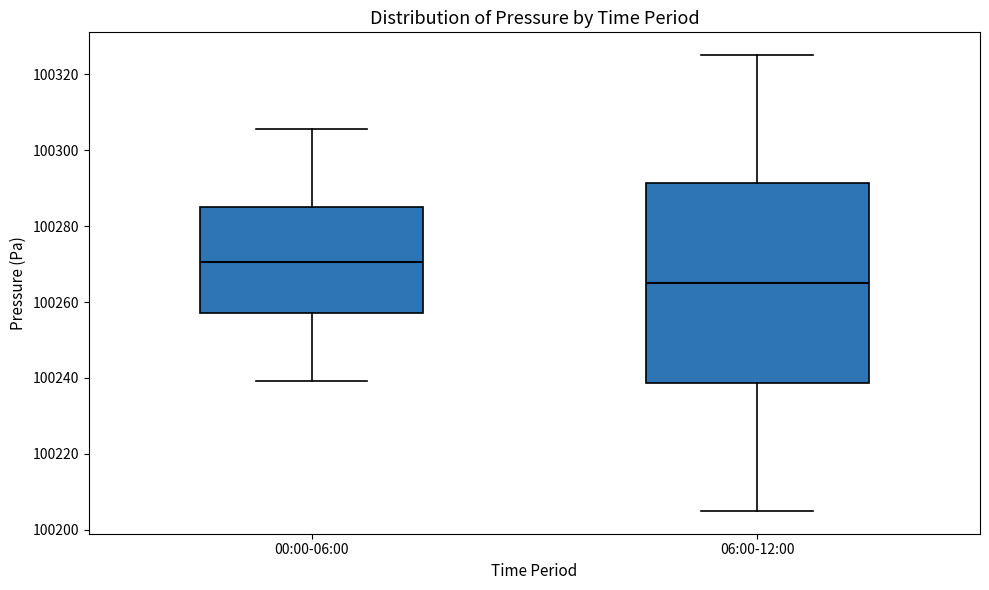

Which box has the highest median line?

00:00-06:00